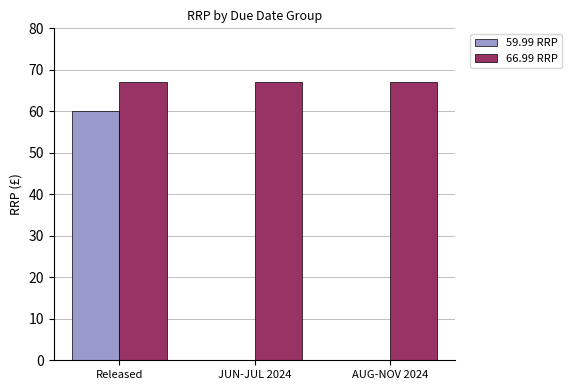

Which series has the largest total across all categories?

66.99 RRP